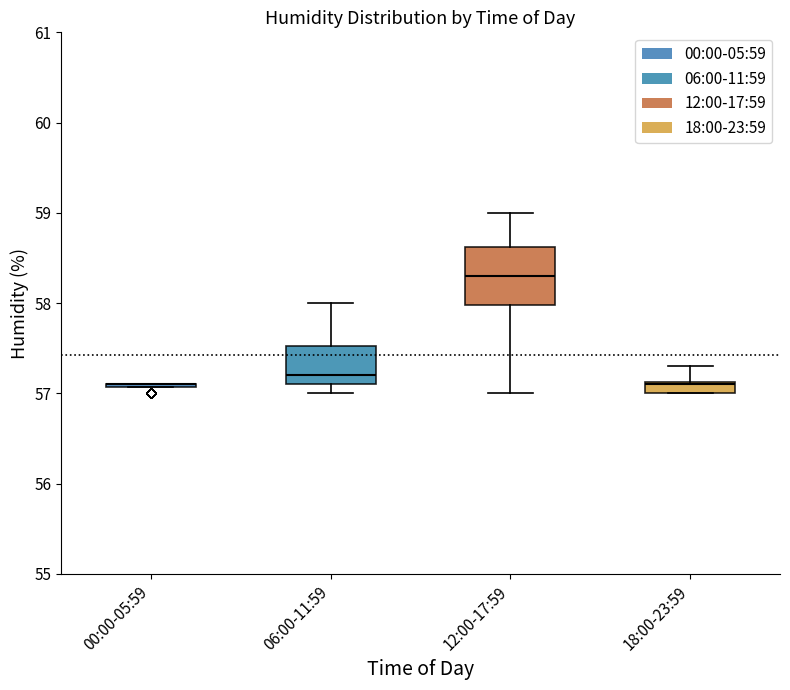

Which box is the tallest, from its lower edge to its upper edge?

12:00-17:59